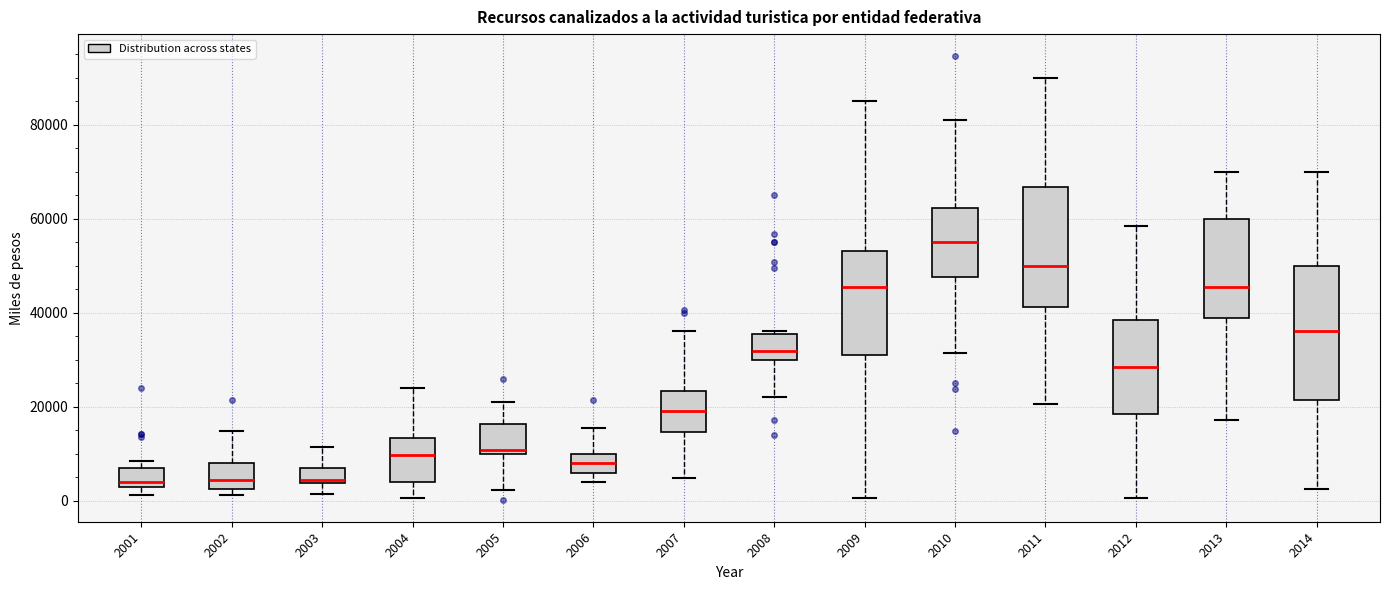

Reading left to right, transcribe this box plot: for each box, give where its median line is, the range the box spans, and where its two whiskers end, as read against the y-axis. The values are not printed on the chart, so give them approximately, as read against the axis.

2001: median 4000, box 2000 to 6000, whiskers 2000 (just below the box's lower edge) to 8000
2002: median 4000, box 2000 to 8000, whiskers 2000 (just below the box's lower edge) to 14000
2003: median 4000 (just above the box's lower edge), box 4000 to 8000, whiskers 2000 to 12000
2004: median 10000, box 4000 to 14000, whiskers 0 to 24000
2005: median 10000 (just above the box's lower edge), box 10000 to 16000, whiskers 2000 to 22000
2006: median 8000, box 6000 to 10000, whiskers 4000 to 16000
2007: median 20000, box 14000 to 24000, whiskers 4000 to 36000
2008: median 32000, box 30000 to 36000, whiskers 22000 to 36000
2009: median 46000, box 32000 to 54000, whiskers 0 to 86000
2010: median 56000, box 48000 to 62000, whiskers 32000 to 82000
2011: median 50000, box 42000 to 66000, whiskers 20000 to 90000
2012: median 28000, box 18000 to 38000, whiskers 0 to 58000
2013: median 46000, box 38000 to 60000, whiskers 18000 to 70000
2014: median 36000, box 22000 to 50000, whiskers 2000 to 70000